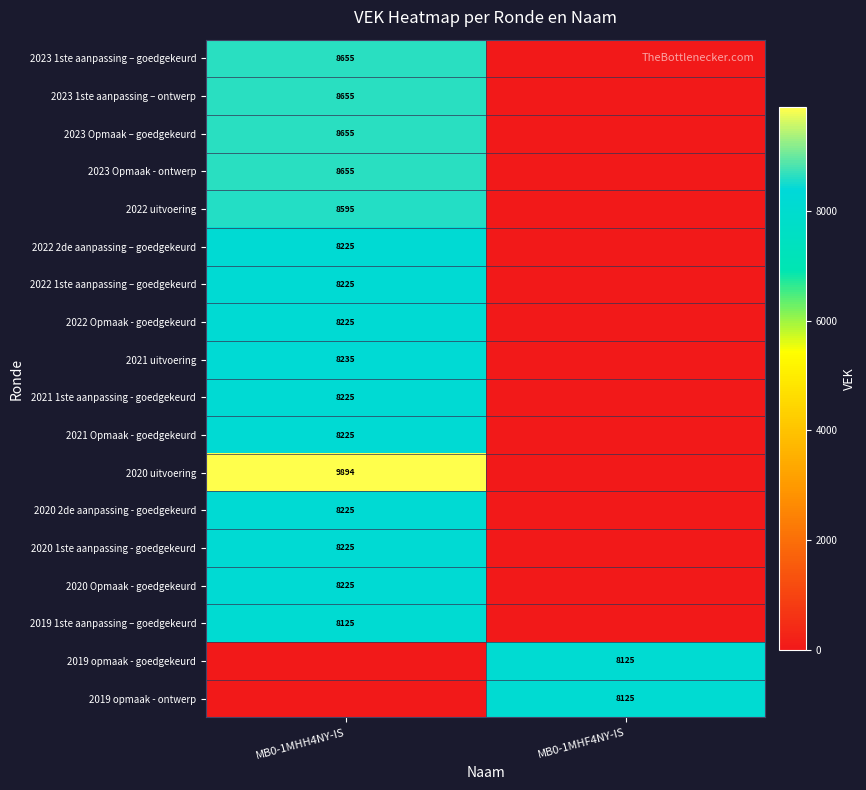

Is it true that 2023 1ste aanpassing – ontwerp equals 6022 at MB0-1MHH4NY-IS?

False